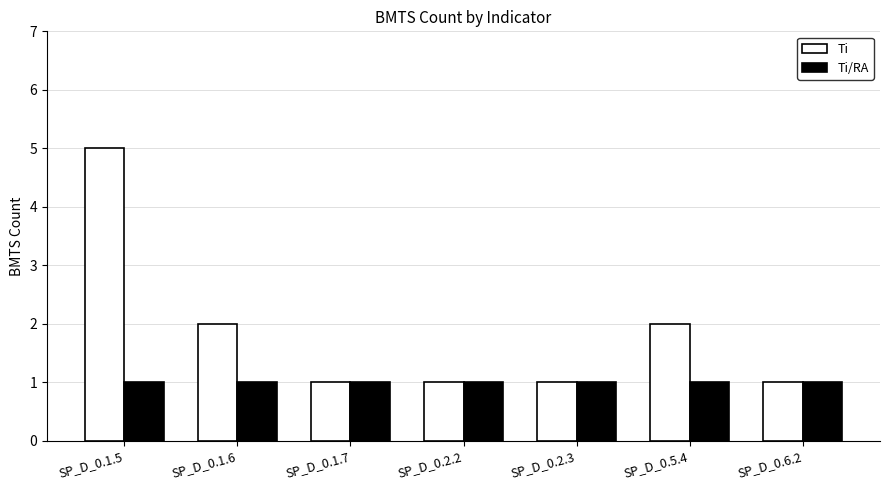

Reading left to right, transcribe all the data shown in this chart.

Ti: SP_D_0.1.5=5	SP_D_0.1.6=2	SP_D_0.1.7=1	SP_D_0.2.2=1	SP_D_0.2.3=1	SP_D_0.5.4=2	SP_D_0.6.2=1
Ti/RA: SP_D_0.1.5=1	SP_D_0.1.6=1	SP_D_0.1.7=1	SP_D_0.2.2=1	SP_D_0.2.3=1	SP_D_0.5.4=1	SP_D_0.6.2=1